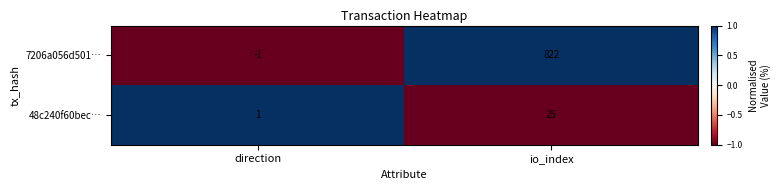

Rank the series by their average value, from lowest to highest.

48c240f60bec…, 7206a056d501…